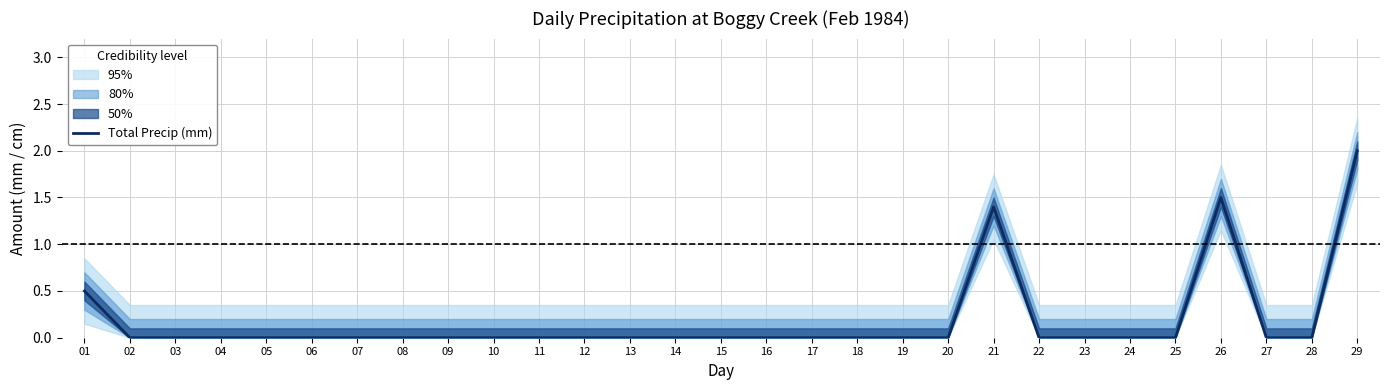

Is it true that the value at 13 is 0.7?

False